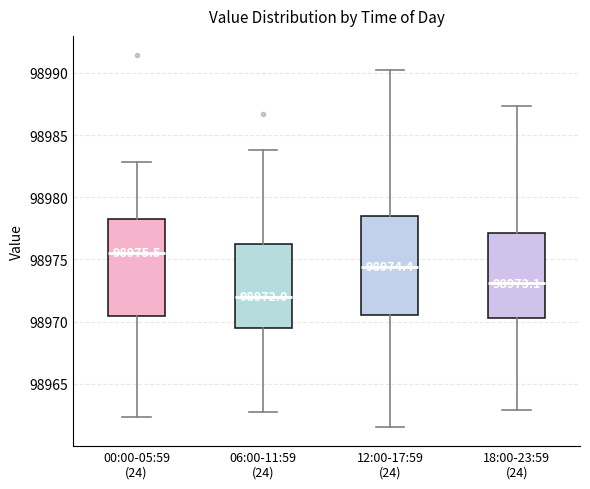

Which box has the lowest median line?

06:00-11:59 (24)